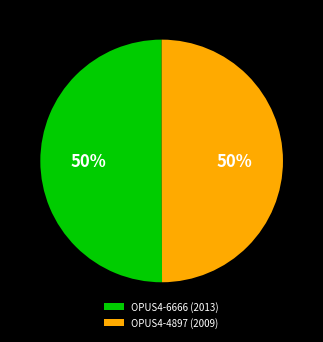

Is it true that OPUS4-4897 (2009) is 50% of the pie?

True